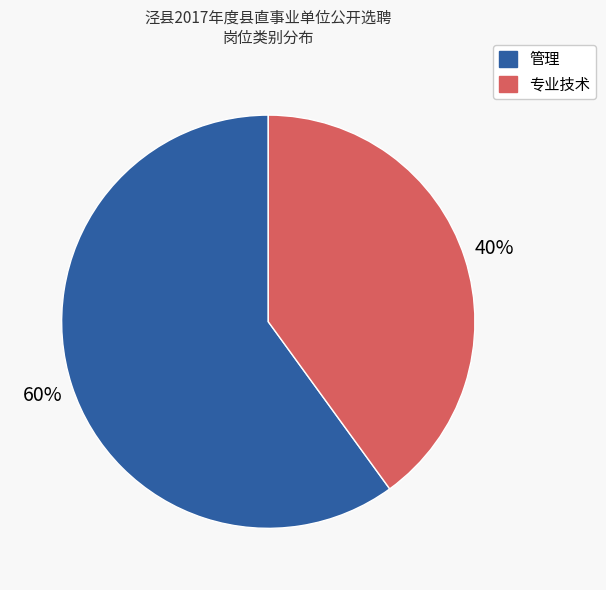

What is the largest slice in the pie chart?

管理